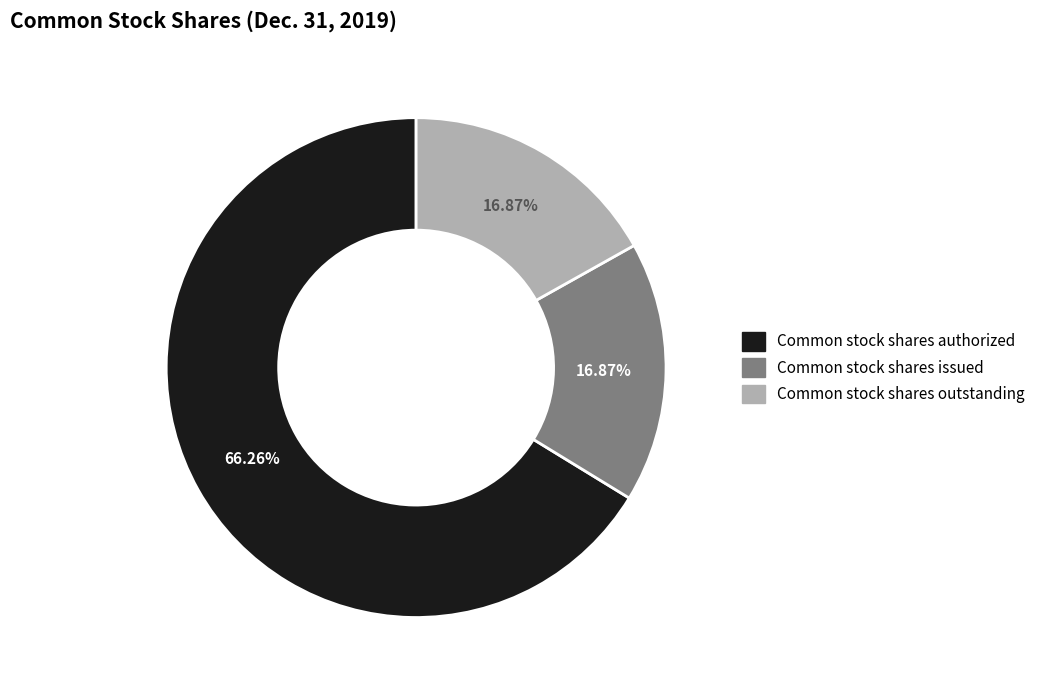

Which has a higher value, Common stock shares outstanding or Common stock shares authorized?

Common stock shares authorized